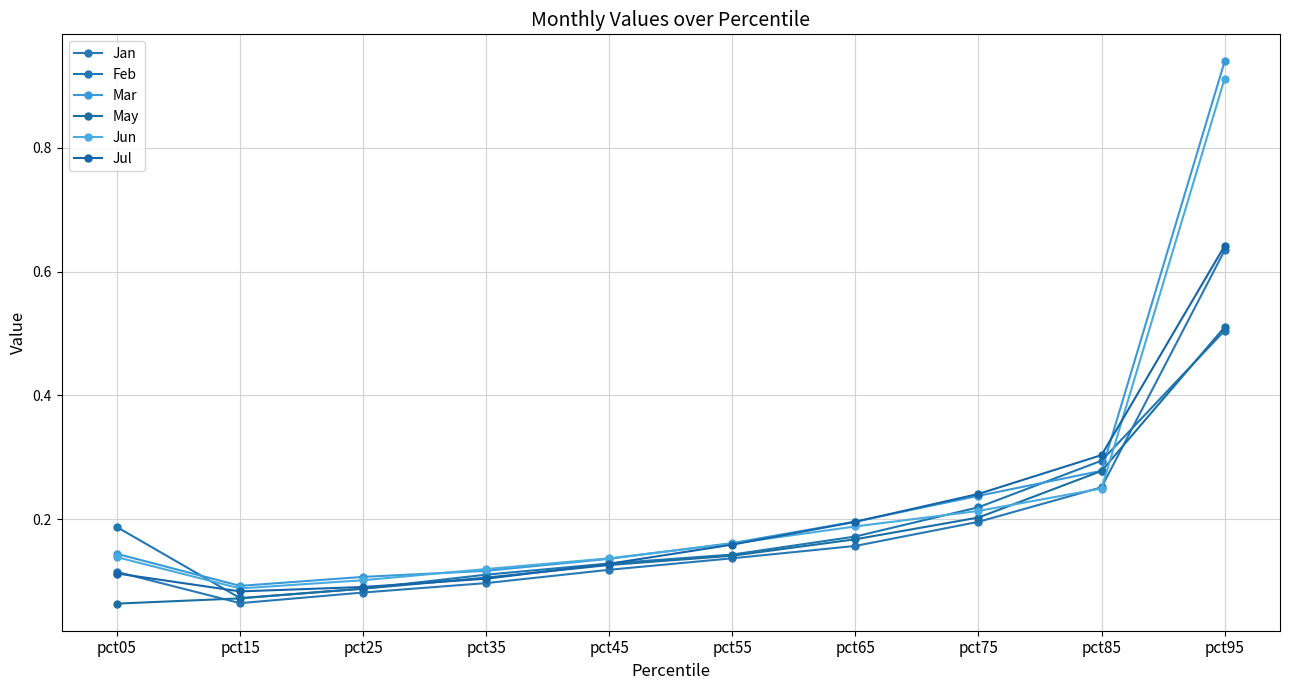

What is the maximum value shown in the chart?

0.9